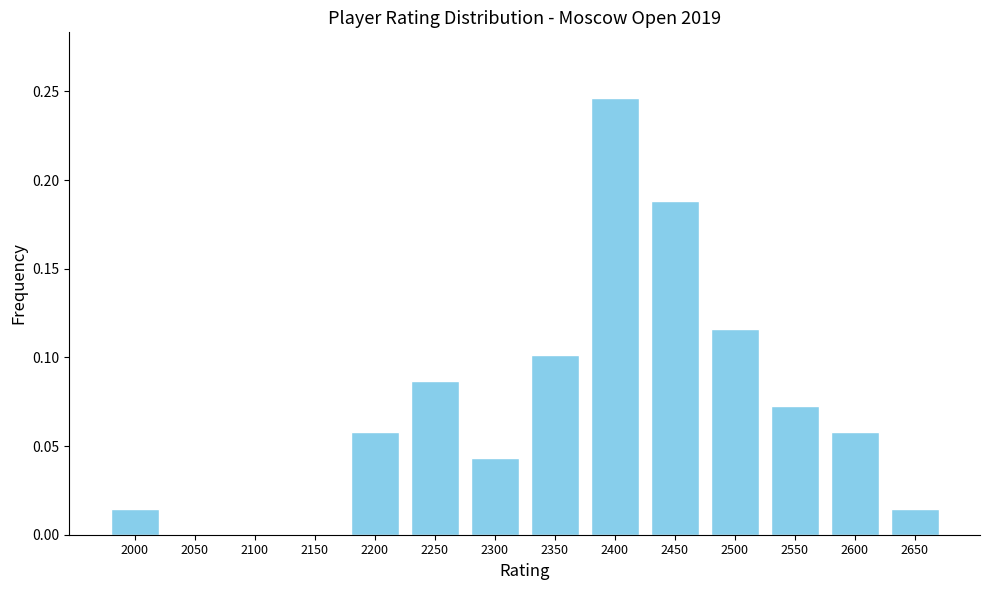

At which category does the chart reach its peak across all series?

2400